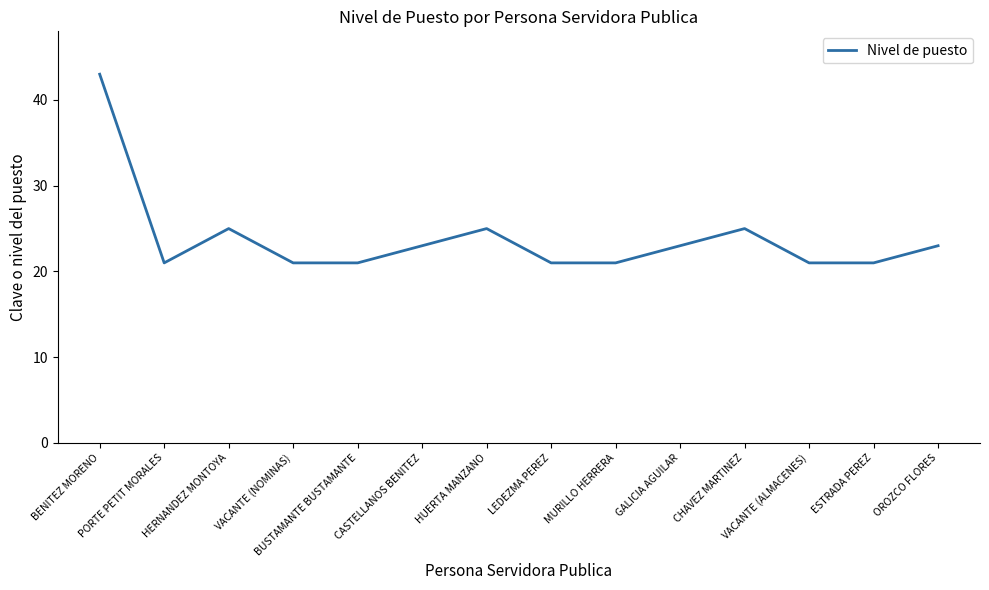

What is the difference between the values at OROZCO FLORES and HERNANDEZ MONTOYA?

2